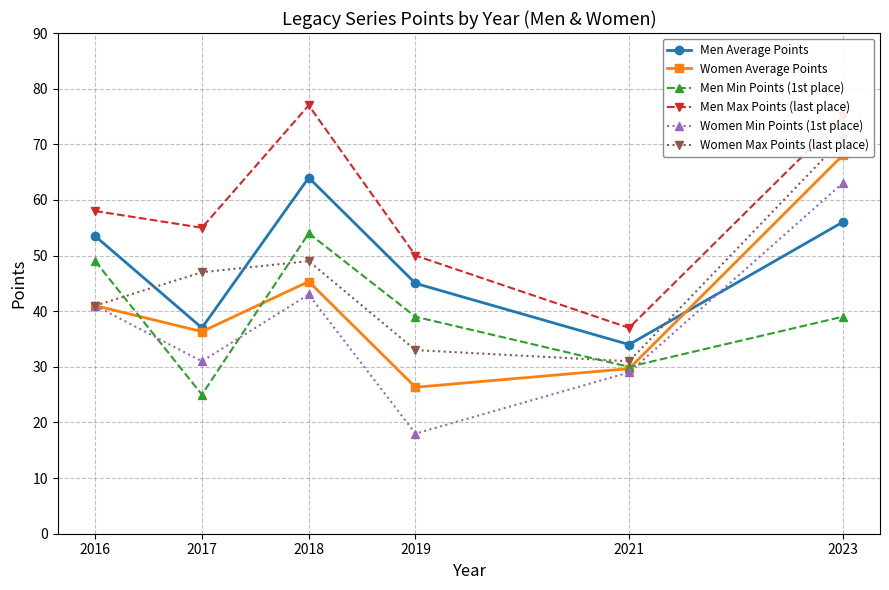

Reading right to left, extract all data points from this chart.

Men Average Points: 56.0	34.0	45.0	64.0	37.0	53.5
Women Average Points: 68.0	29.7	26.3	45.3	36.3	41.0
Men Min Points (1st place): 39.0	30.0	39.0	54.0	25.0	49.0
Men Max Points (last place): 75.0	37.0	50.0	77.0	55.0	58.0
Women Min Points (1st place): 63.0	29.0	18.0	43.0	31.0	41.0
Women Max Points (last place): 71.0	31.0	33.0	49.0	47.0	41.0